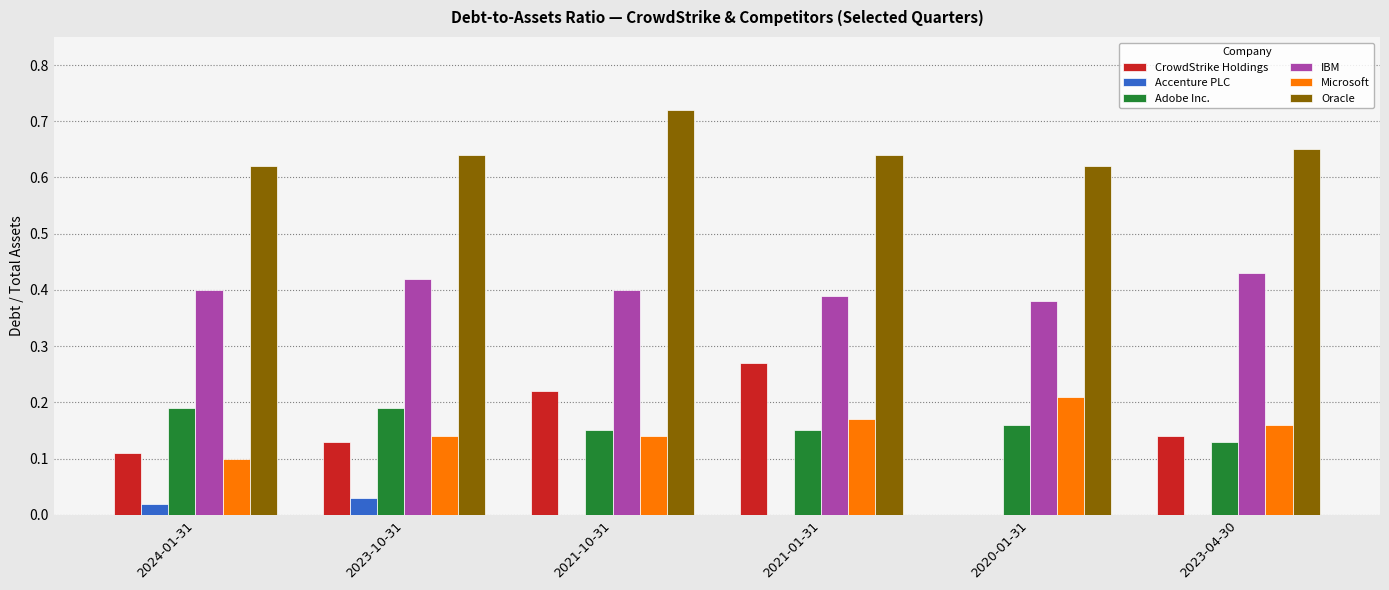

The value of IBM at 2020-01-31 is 0.5. True or false?

False